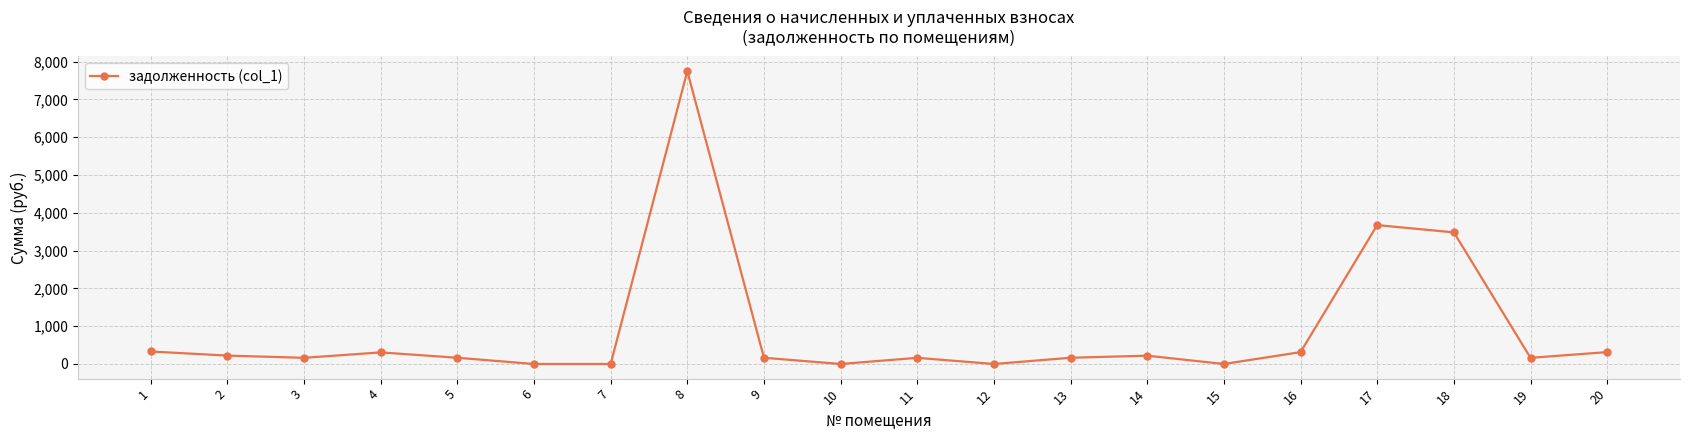

What is the average value?

880.1